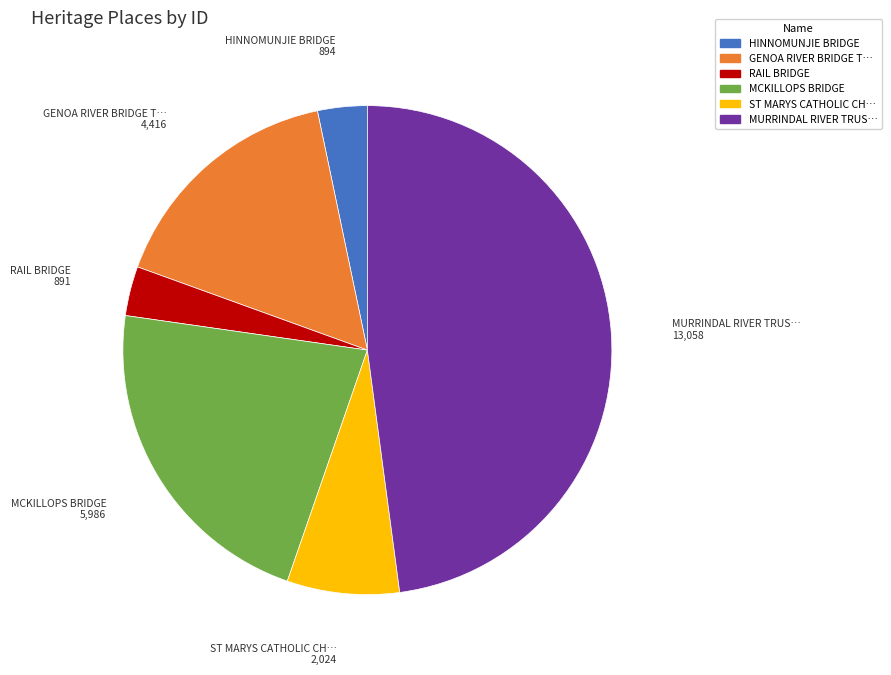

Which slice is the largest?

MURRINDAL RIVER TRUS…